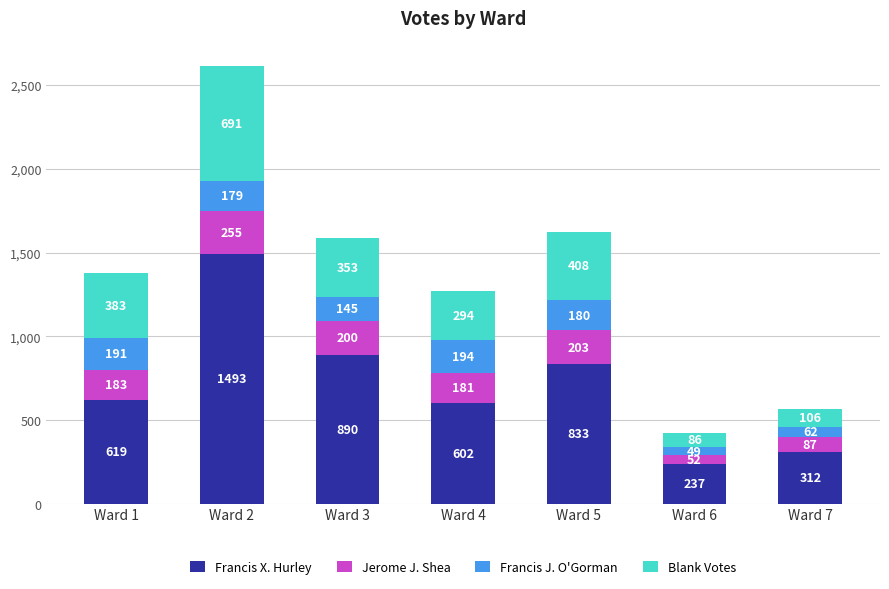

Is it true that Francis X. Hurley equals 278 at Ward 5?

False